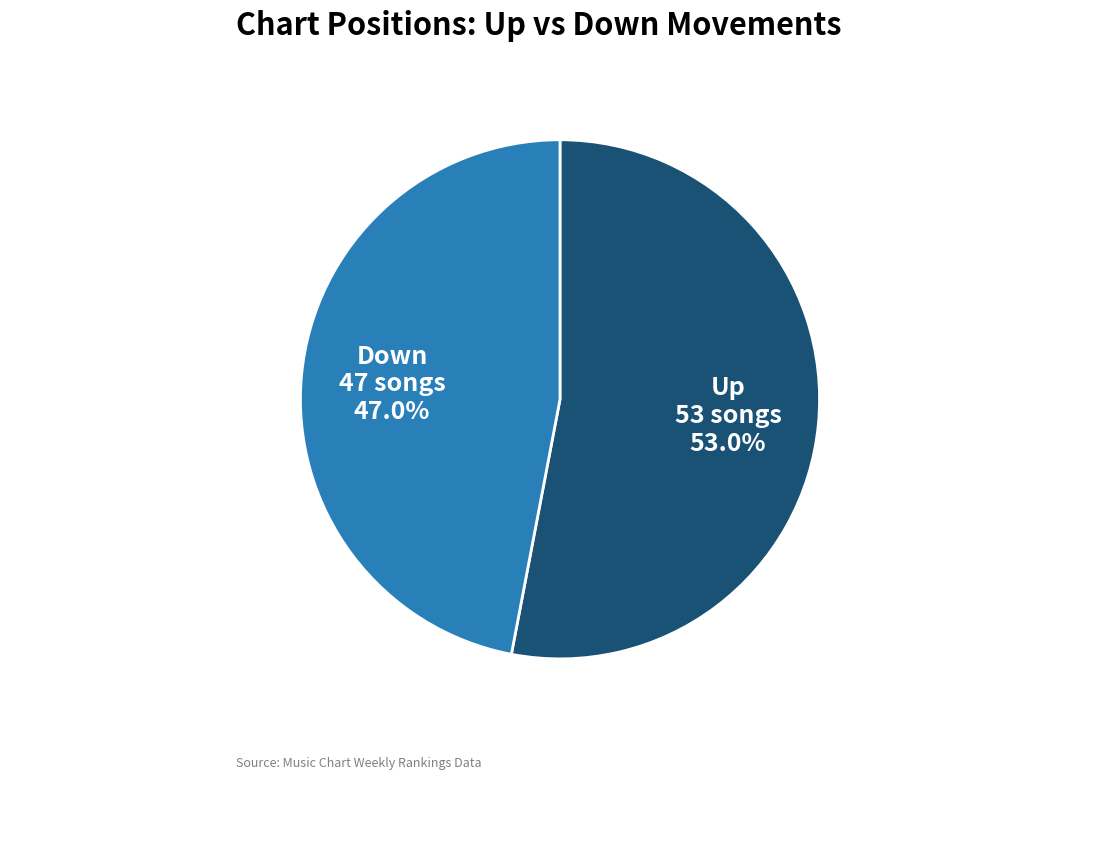

Does any single category account for the majority?

Yes